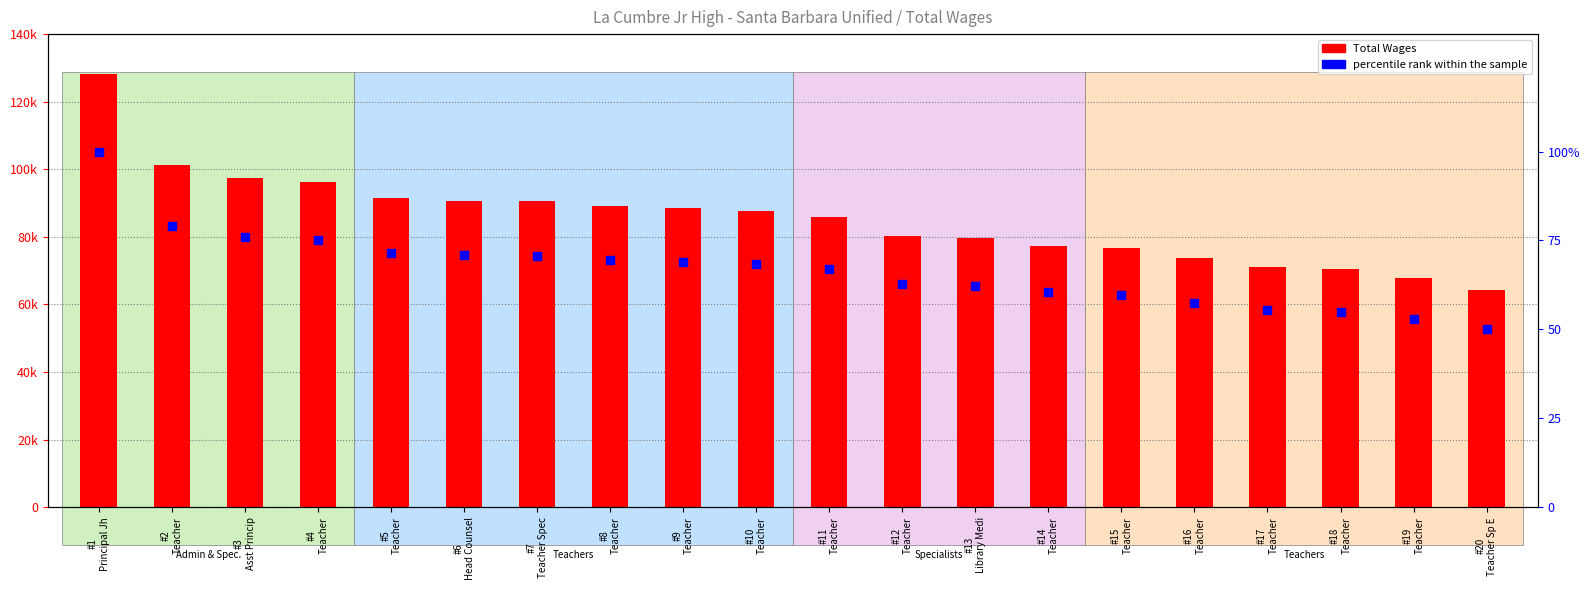

Is the value of percentile rank within the sample at #17
Teacher greater than the value of Total Wages at #6
Head Counsel?

No